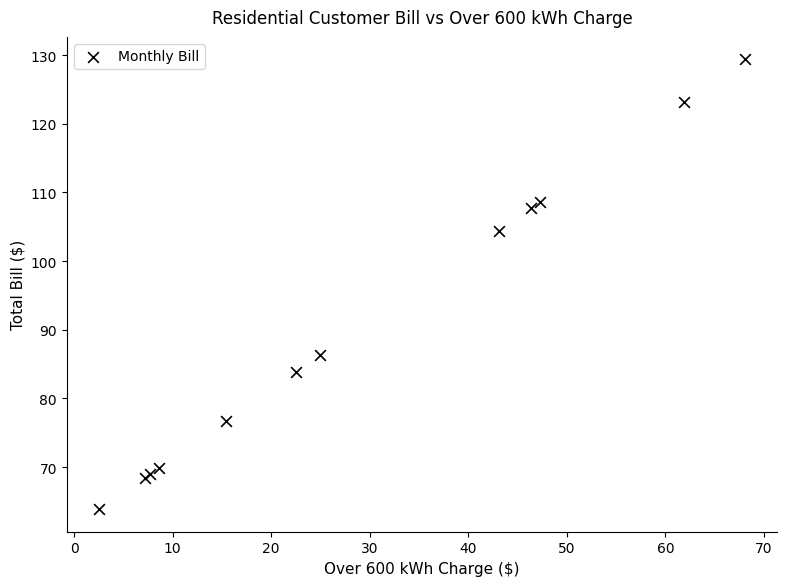

What Y value in the scatter plot is closest to 96?

104.4